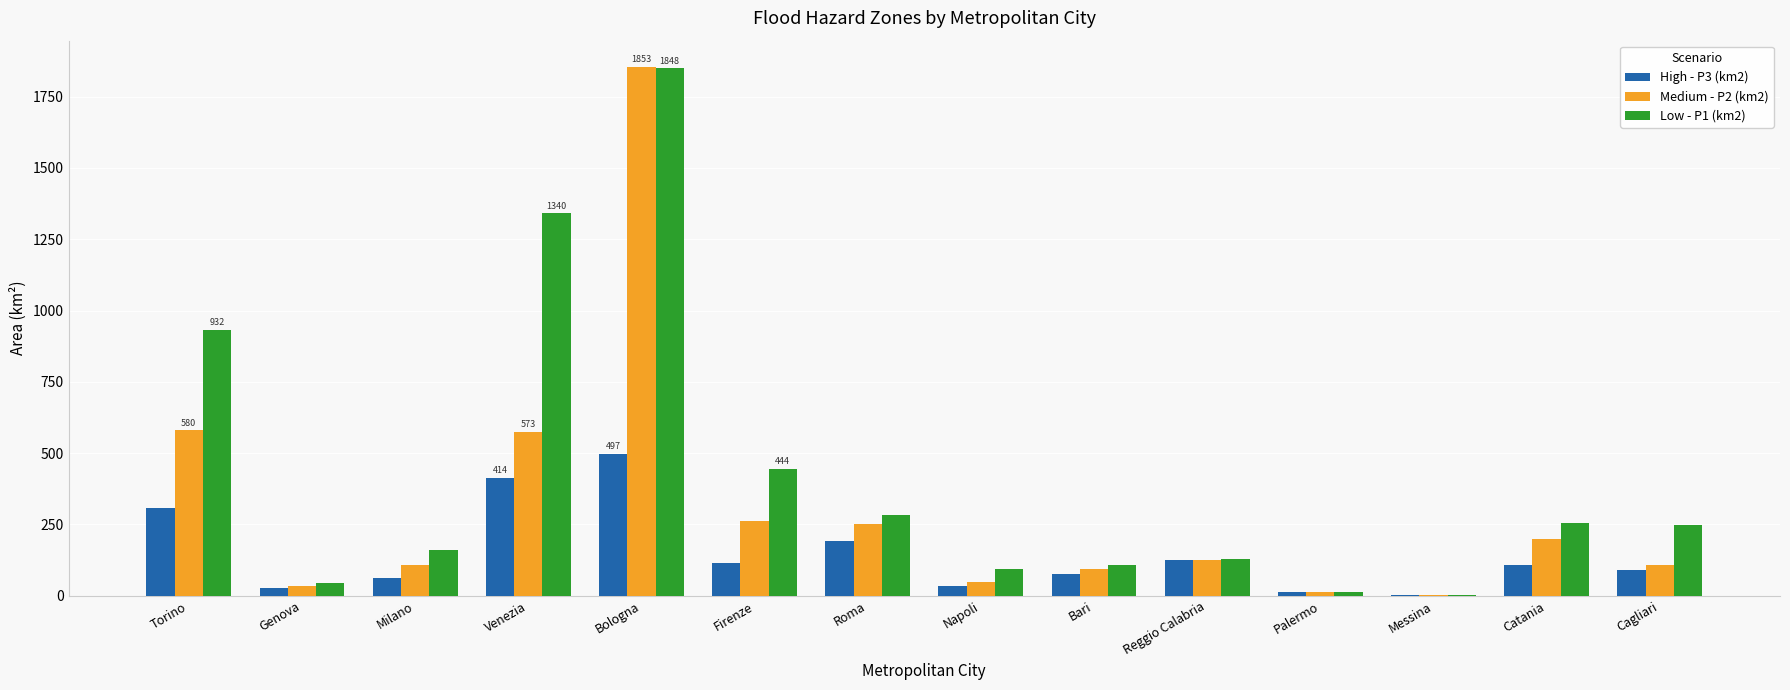

Is the value of High - P3 (km2) at Venezia greater than the value of Medium - P2 (km2) at Genova?

Yes